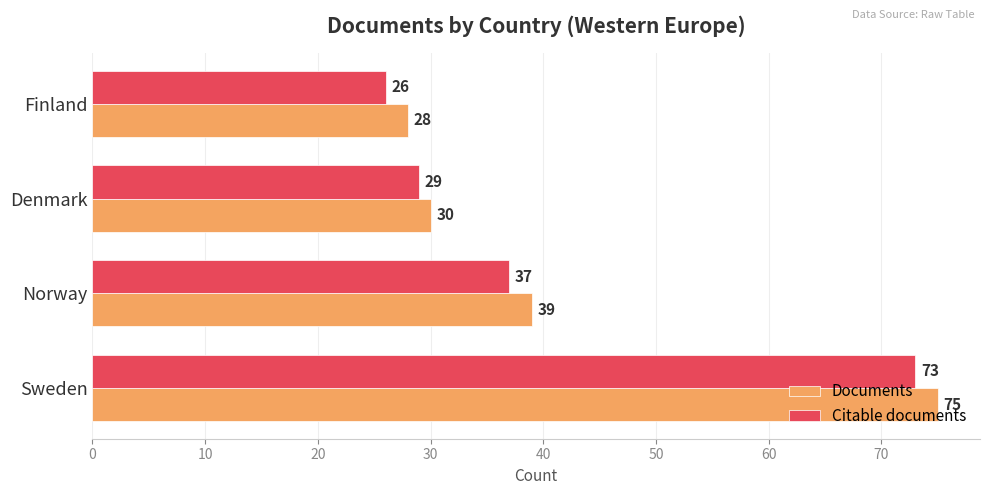

What is the approximate value of Documents at Denmark?

30